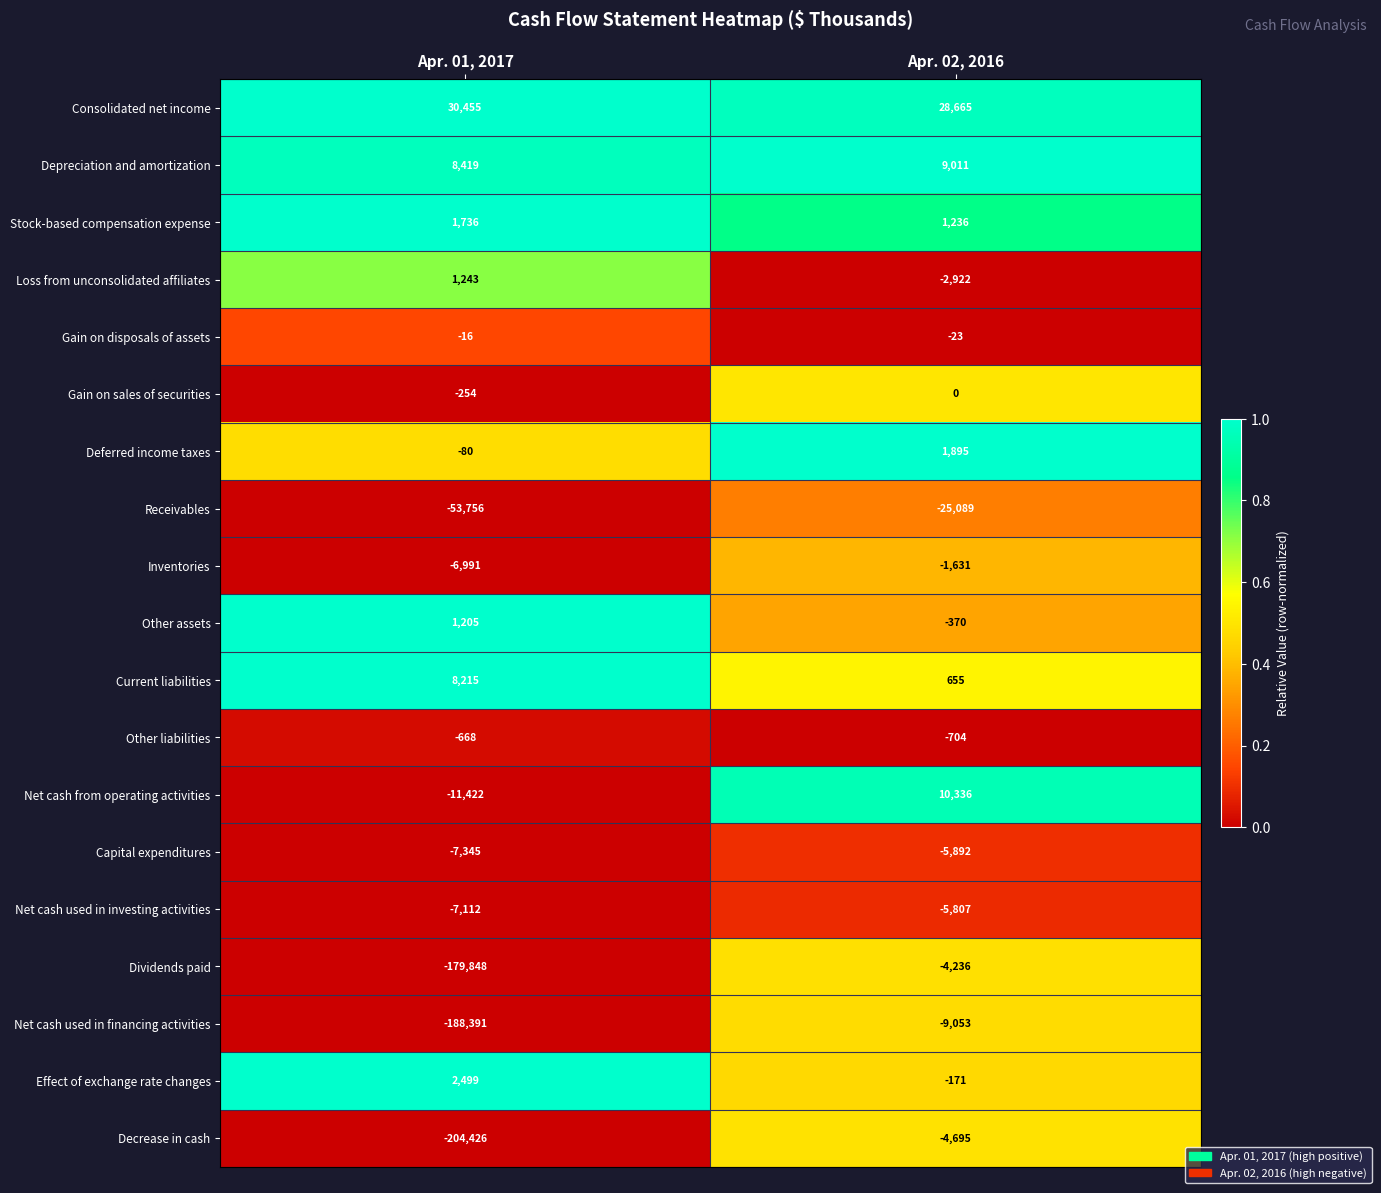

Which category has the lowest value across all series?

Apr. 01, 2017